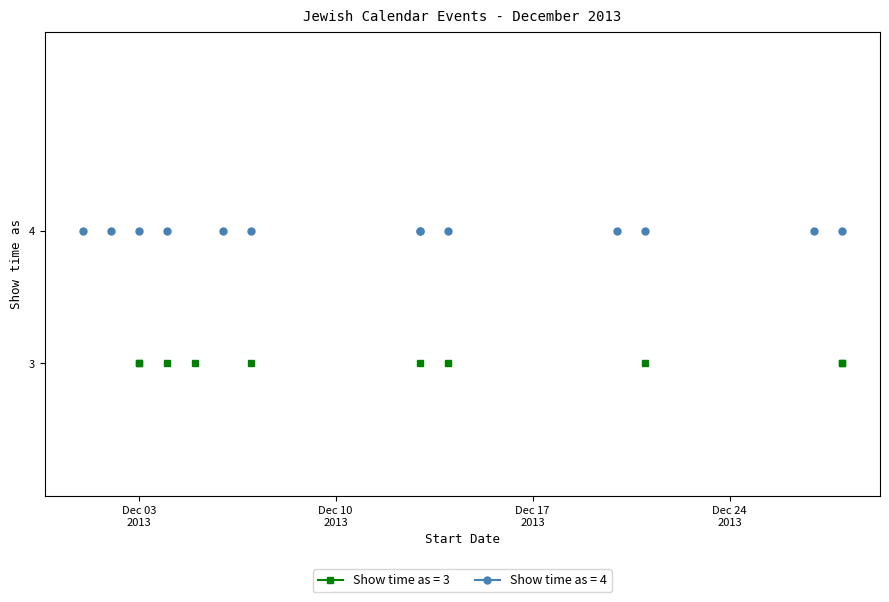

List the labels in order of value, smallest first.

3/12/2013, 3/12/2013, 4/12/2013, 5/12/2013, 7/12/2013, 13/12/2013, 14/12/2013, 21/12/2013, 28/12/2013, 28/12/2013, 1/12/2013, 2/12/2013, 3/12/2013, 4/12/2013, 6/12/2013, 7/12/2013, 13/12/2013, 13/12/2013, 14/12/2013, 20/12/2013, 21/12/2013, 27/12/2013, 28/12/2013